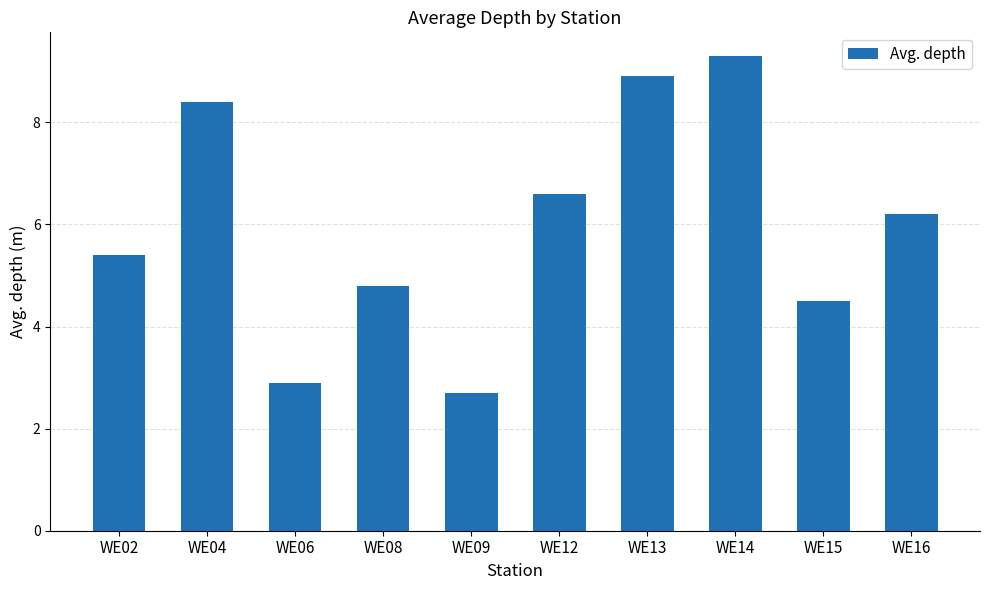

Between WE14 and WE12, which is larger?

WE14